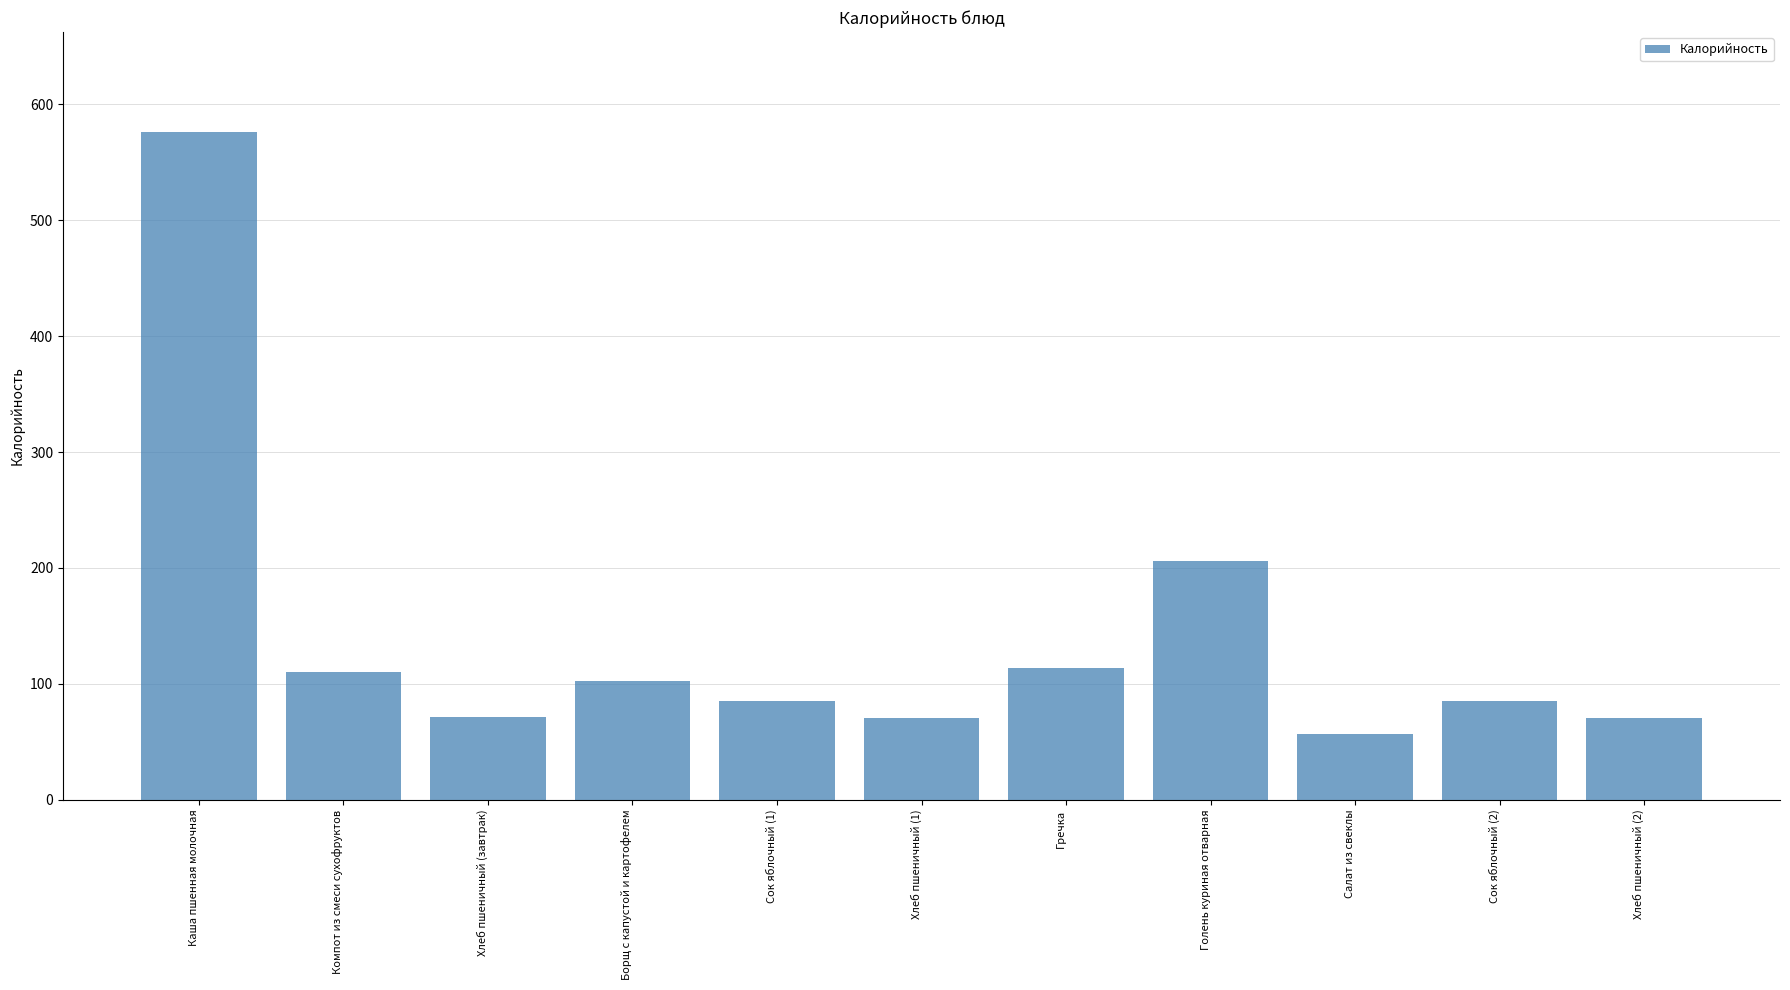

What is the label of the 2nd bar from the left?

Компот из смеси сухофруктов